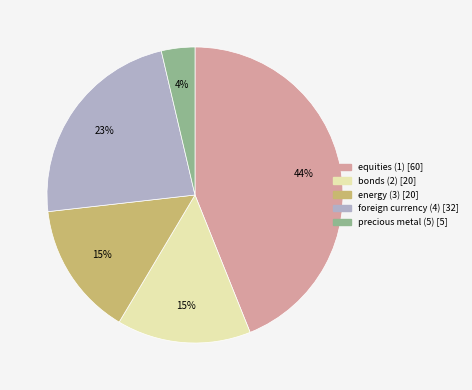

What percentage is the equities (1) slice, to the nearest percent?

44%